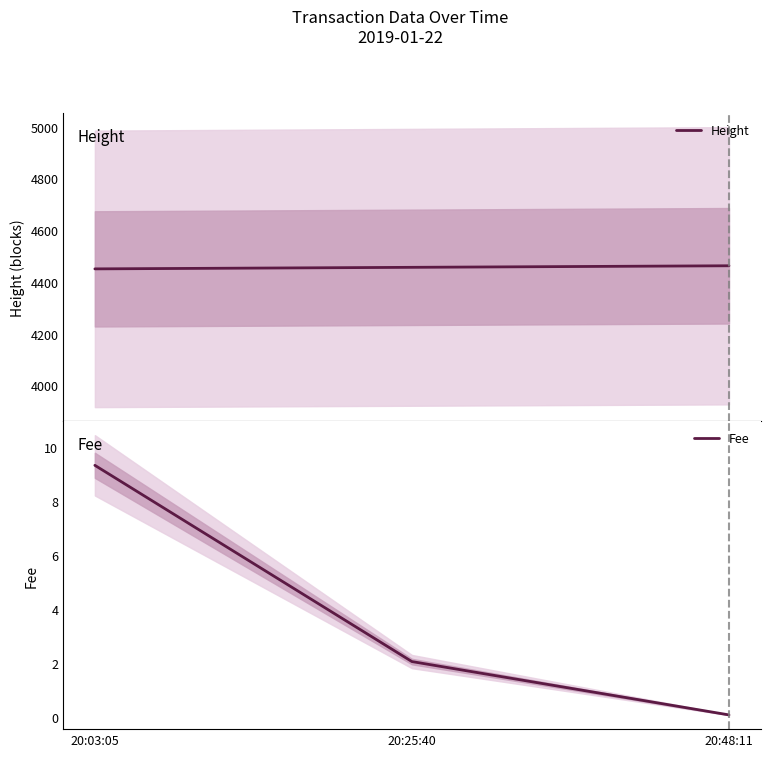

At 20:48:11, list the series in order from smallest to largest.

Fee, Height